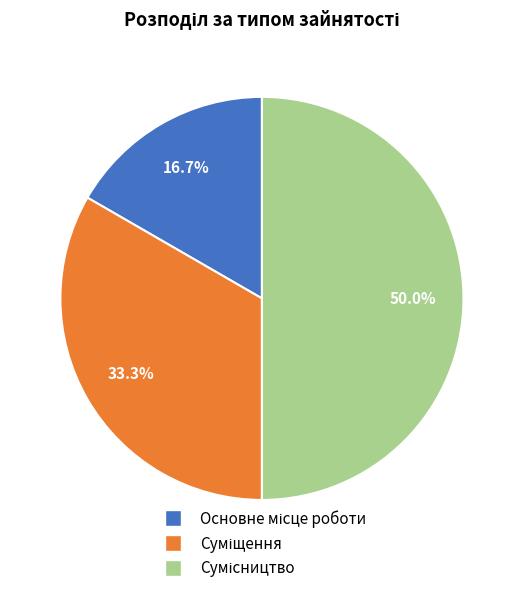

To the nearest percent, what portion does Суміщення represent?

33%